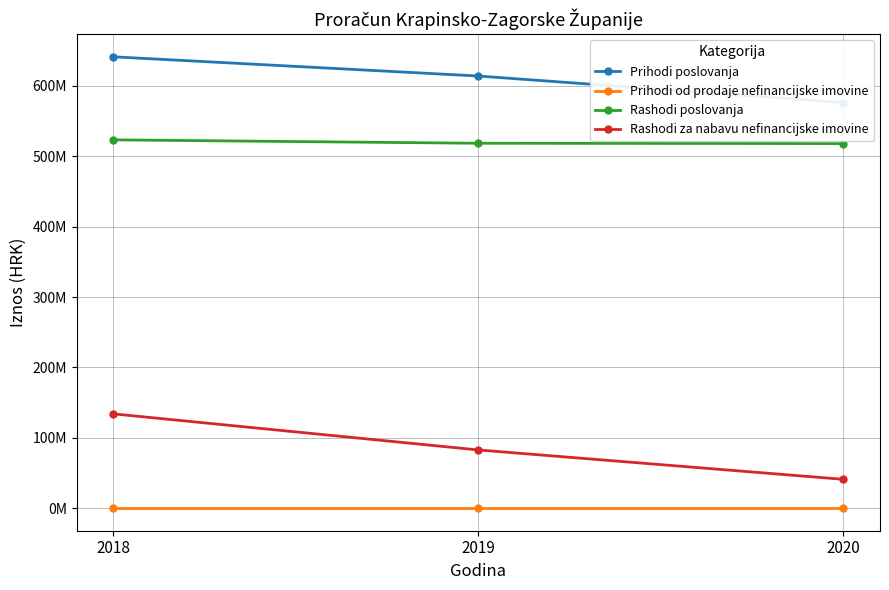

What is the total value across all series at 2020?

1135420762